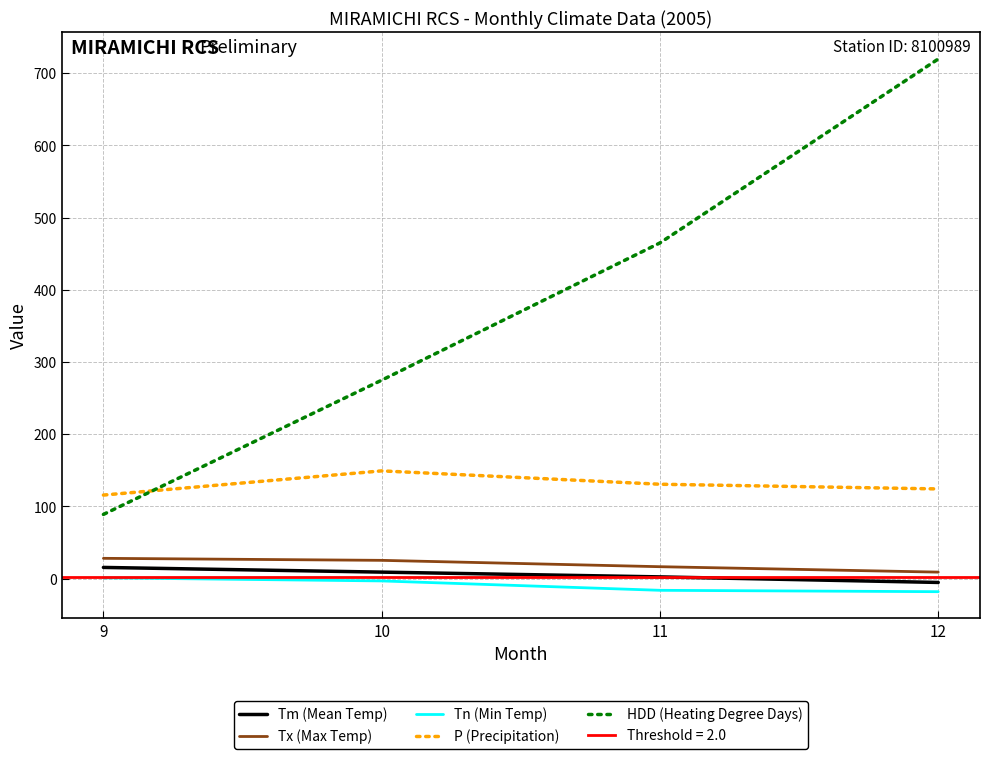

Reading left to right, transcribe all the data shown in this chart.

Tm (Mean Temp): 9=15.6	10=9.1	11=2.5	12=-5.2
Tx (Max Temp): 9=28.2	10=25.4	11=16.6	12=9.1
Tn (Min Temp): 9=1.2	10=-3.1	11=-16.1	12=-18.0
P (Precipitation): 9=115.8	10=149.3	11=130.8	12=124.3
HDD (Heating Degree Days): 9=89.0	10=274.9	11=465.0	12=719.7